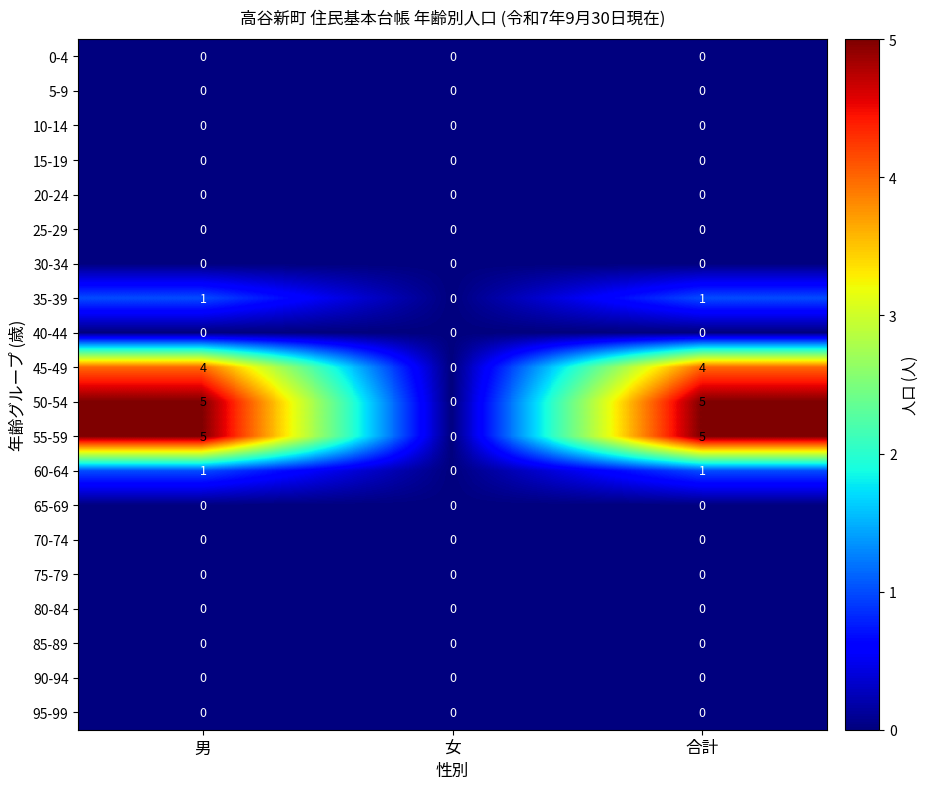

What is the greatest value displayed?

5